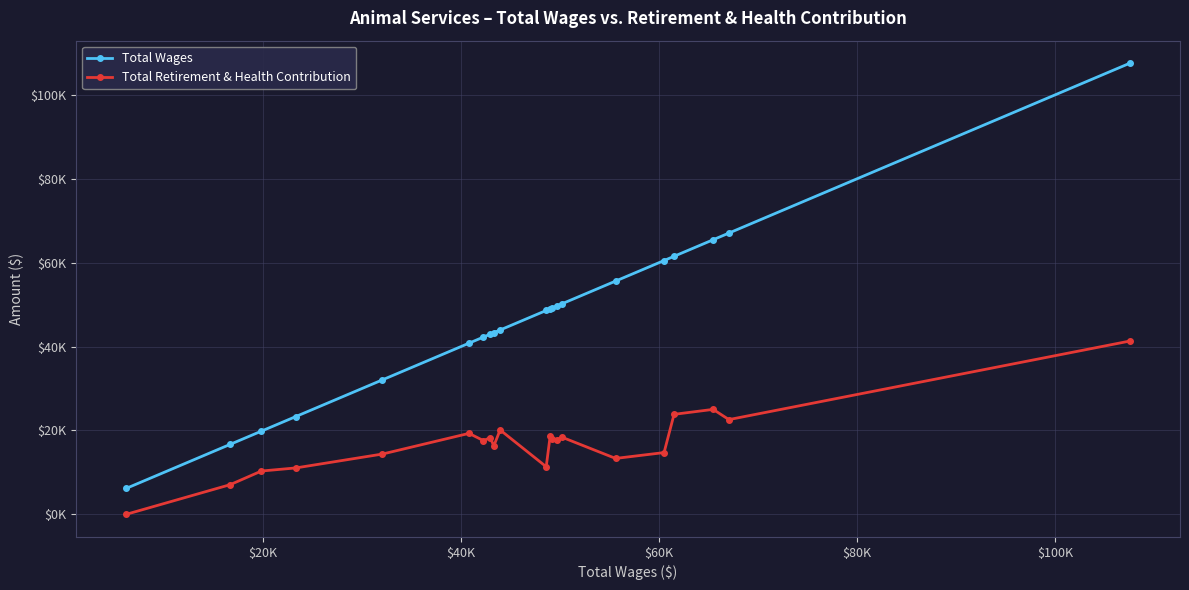

Is this an area chart (filled region under the line)?

No